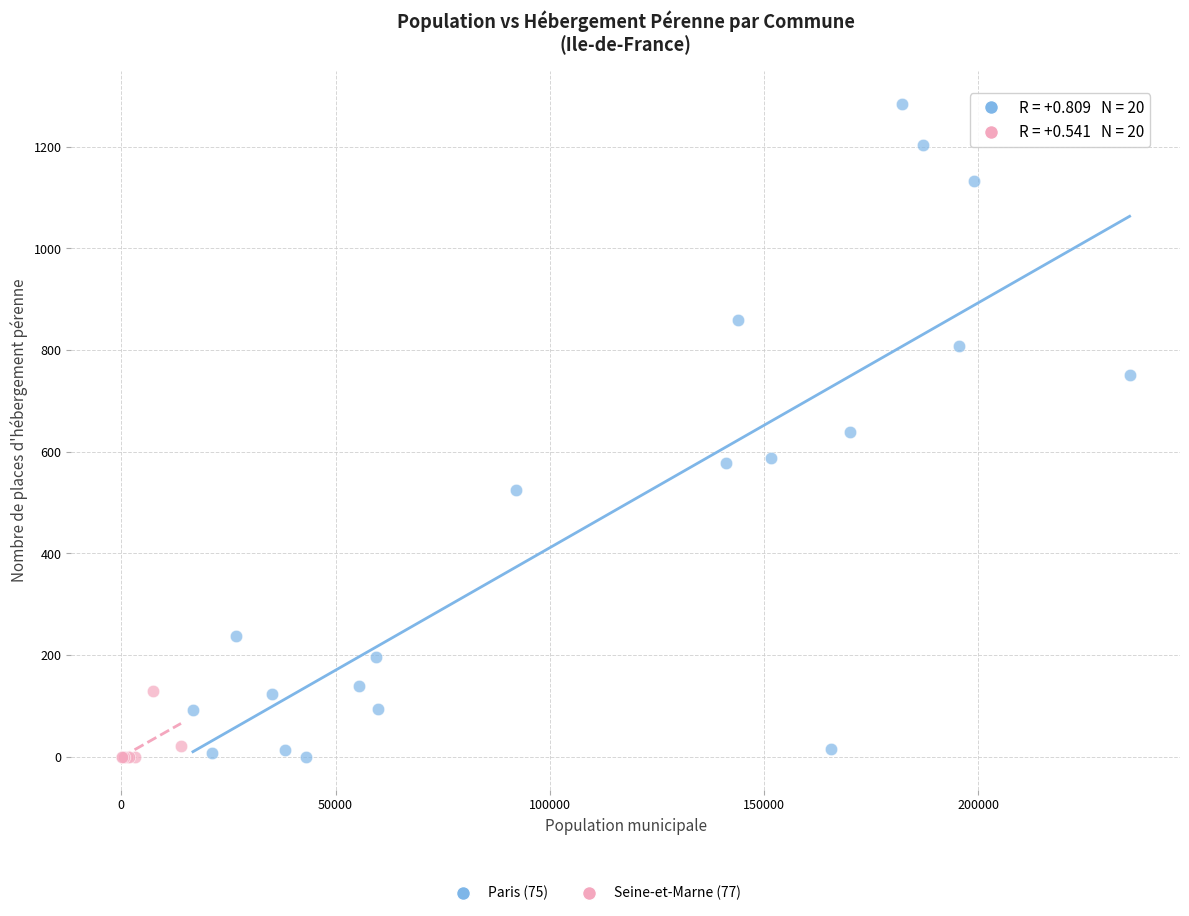

Which series has the widest spread of Y values?

Paris (75)